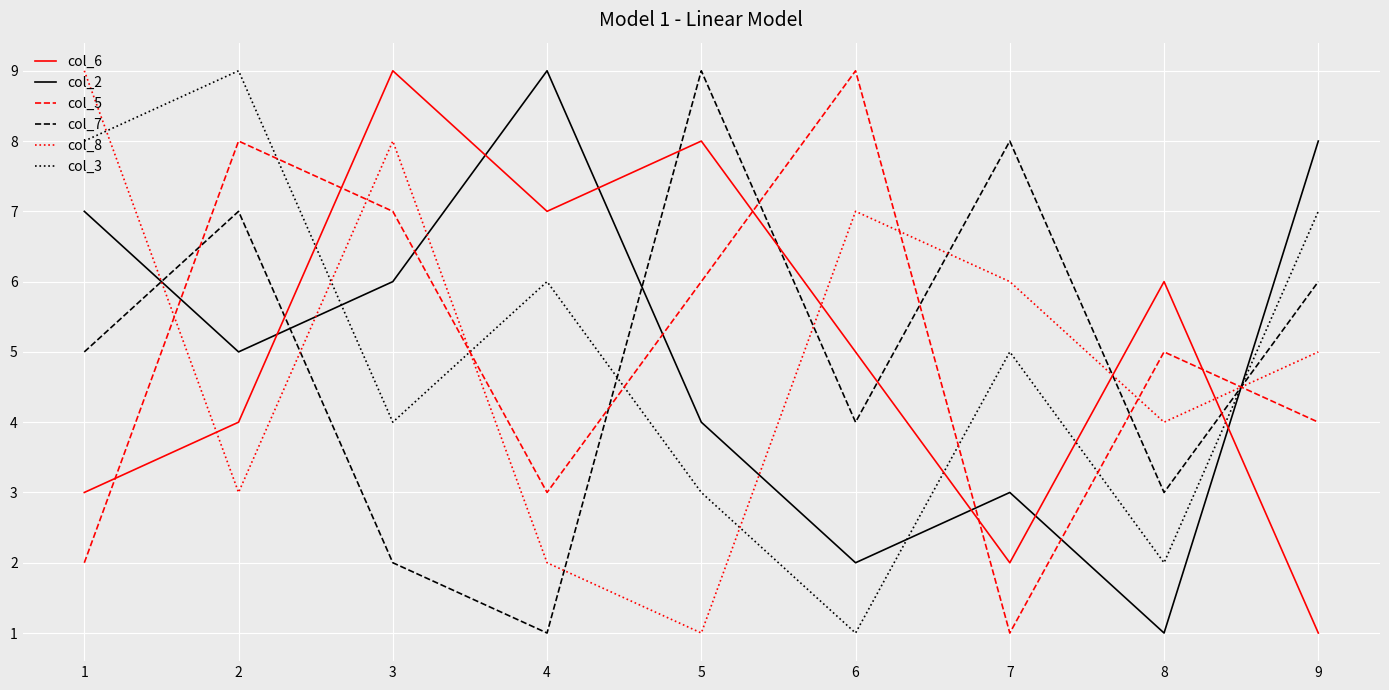

True or false: col_2 has more than 0 interior local peaks.

True